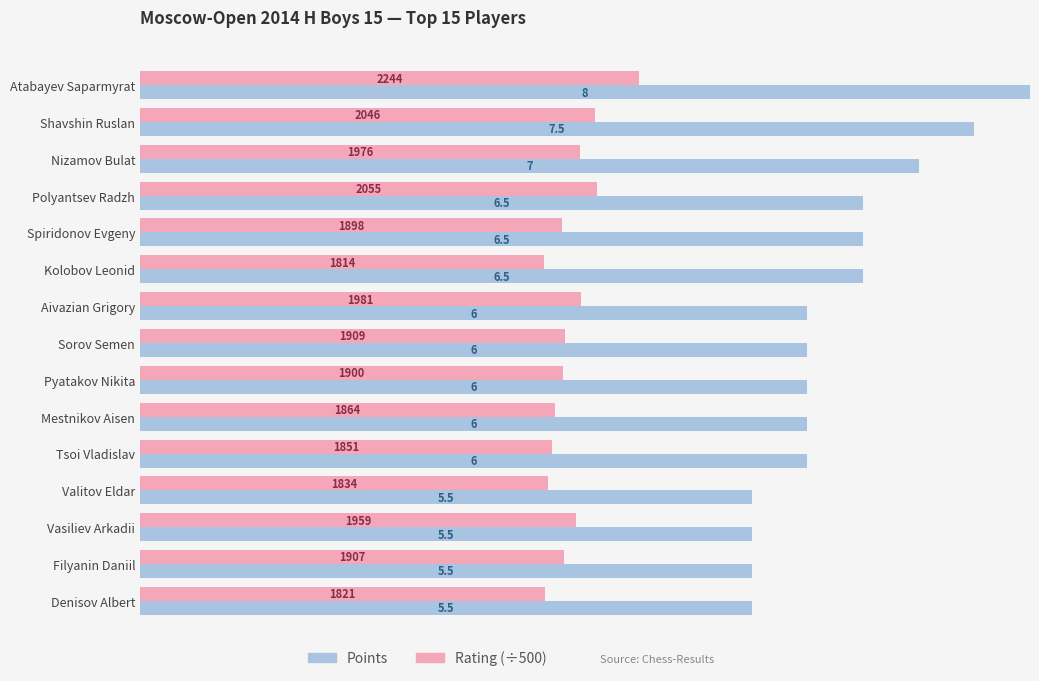

Which series has the largest total across all categories?

Points